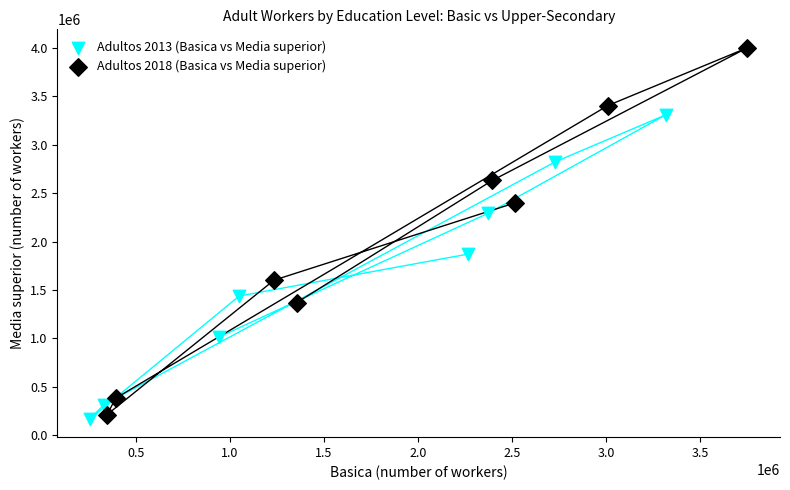

What are all the series names shown in the legend?

Adultos 2013 (Basica vs Media superior), Adultos 2018 (Basica vs Media superior)